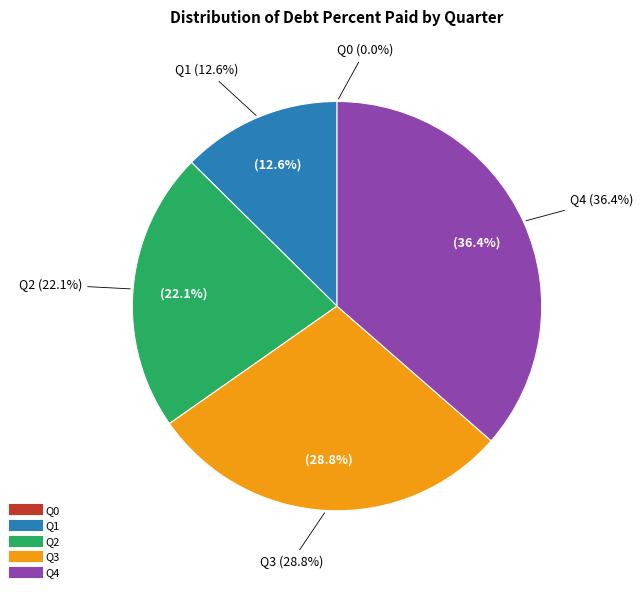

What percentage do Q2 and Q1 together represent?

34.7%